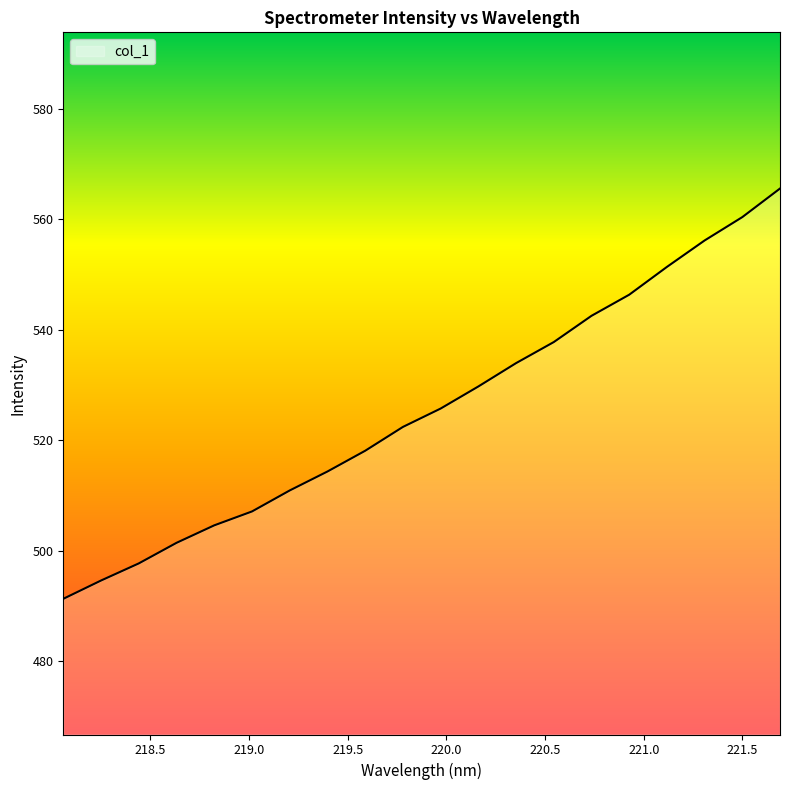

Reading right to left, transcribe all the data shown in this chart.

565.6	560.4	556.2	551.4	546.4	542.5	537.8	534.0	529.7	525.7	522.4	518.1	514.4	510.9	507.1	504.6	501.4	497.7	494.6	491.3